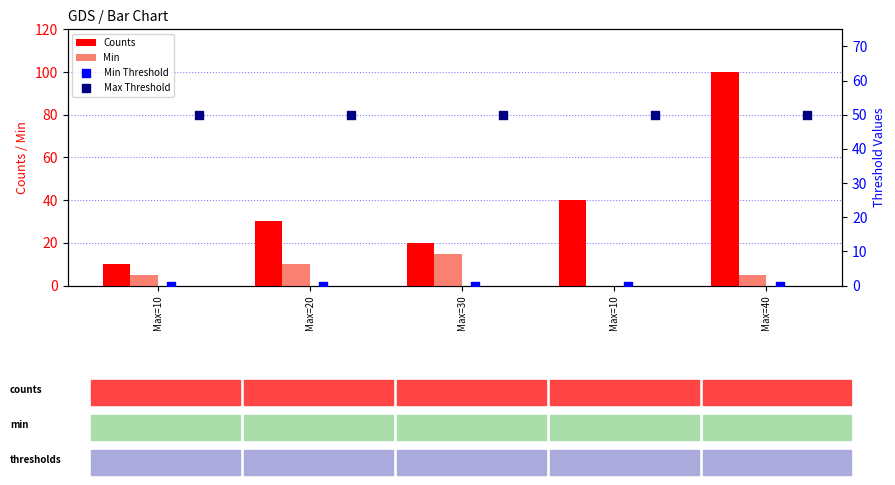

What is the total value across all series at Max=10?

65